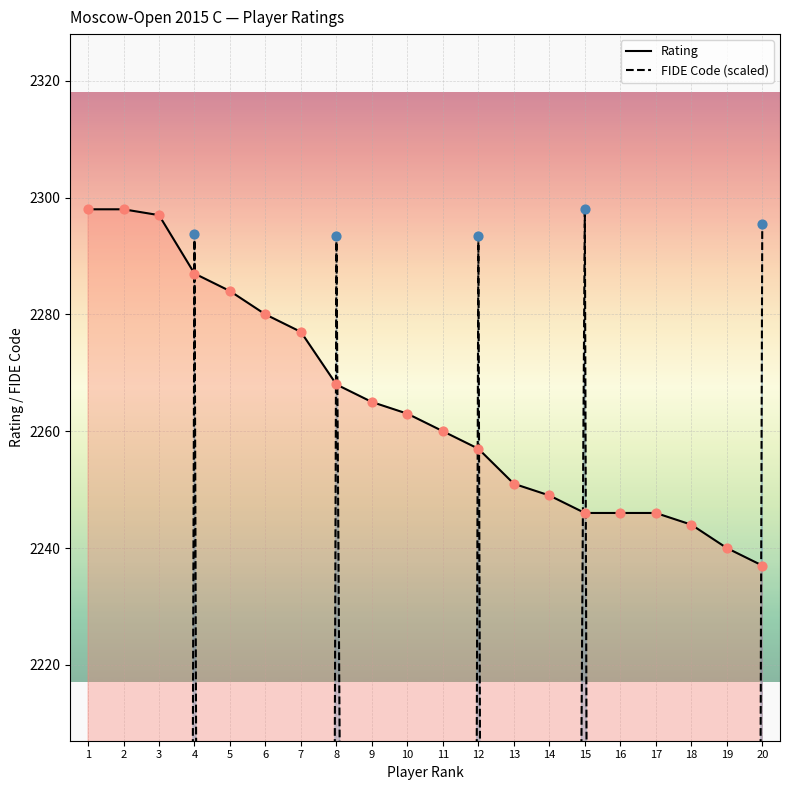

What is the total value across all series at 3?

2688.8